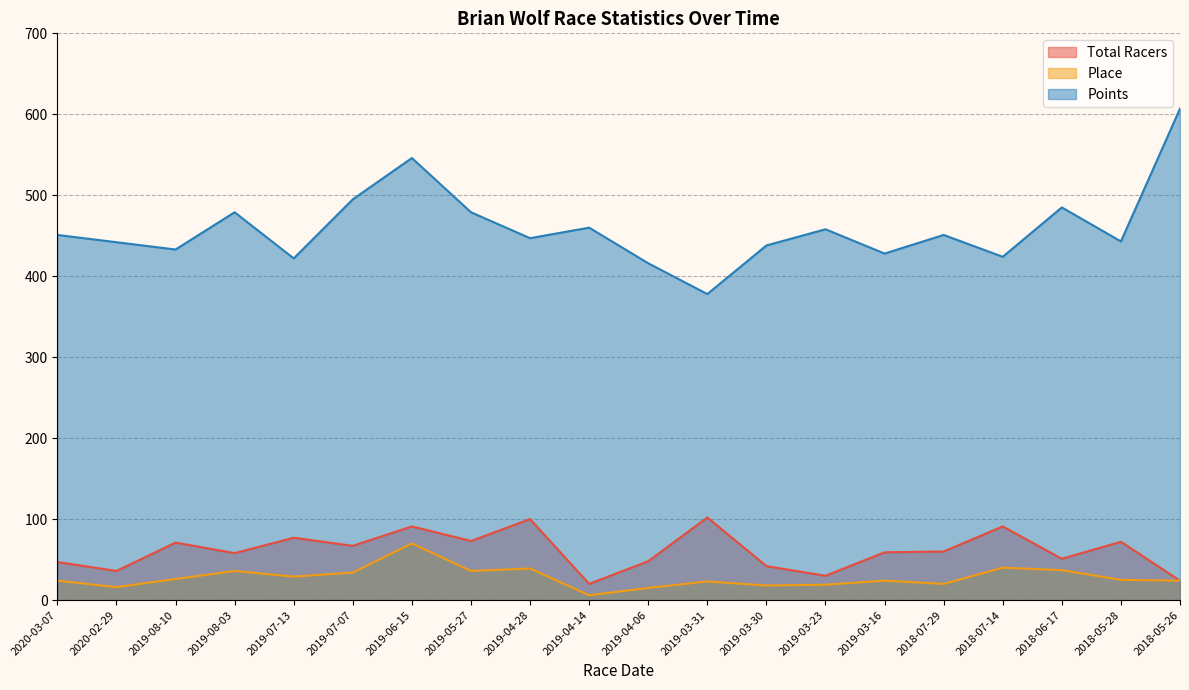

True or false: Place and Total Racers intersect in this chart.

False